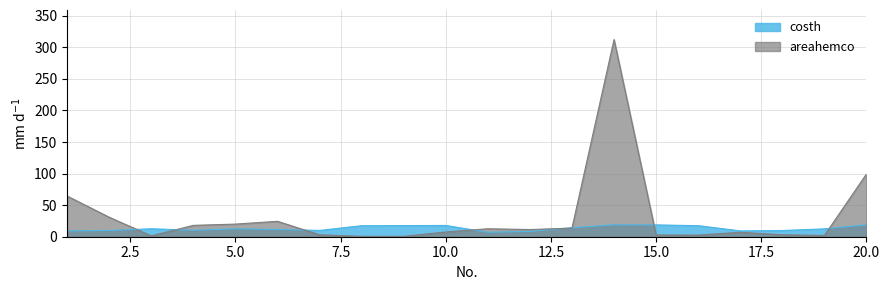

Where is the first local minimum for areahemco?

3